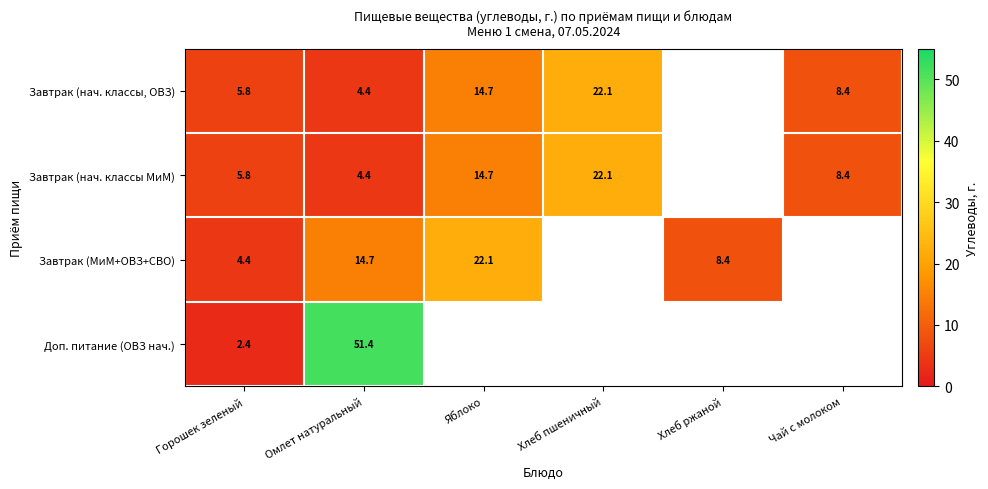

What is the approximate value of Завтрак (нач. классы, ОВЗ) at Горошек зеленый?

5.8